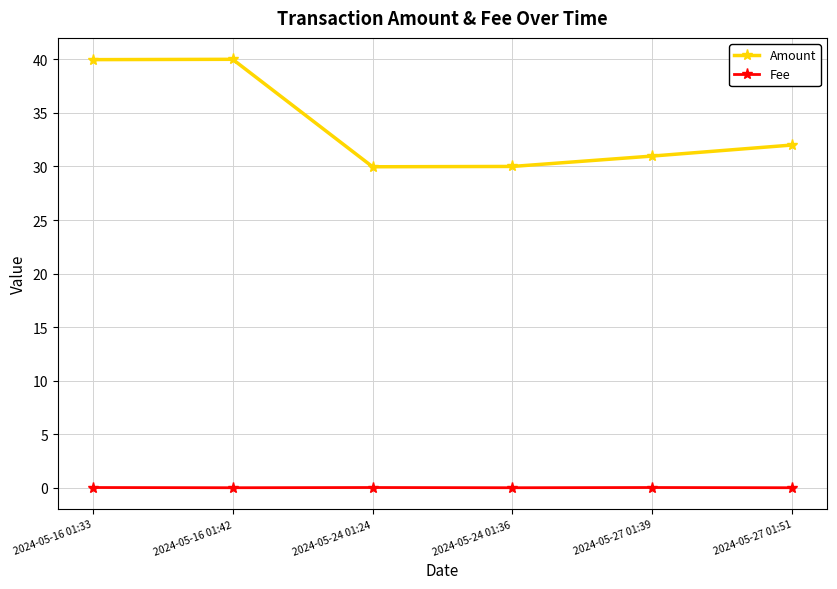

In Amount, how many points are lower than both neighbors (excluding endpoints)?

1